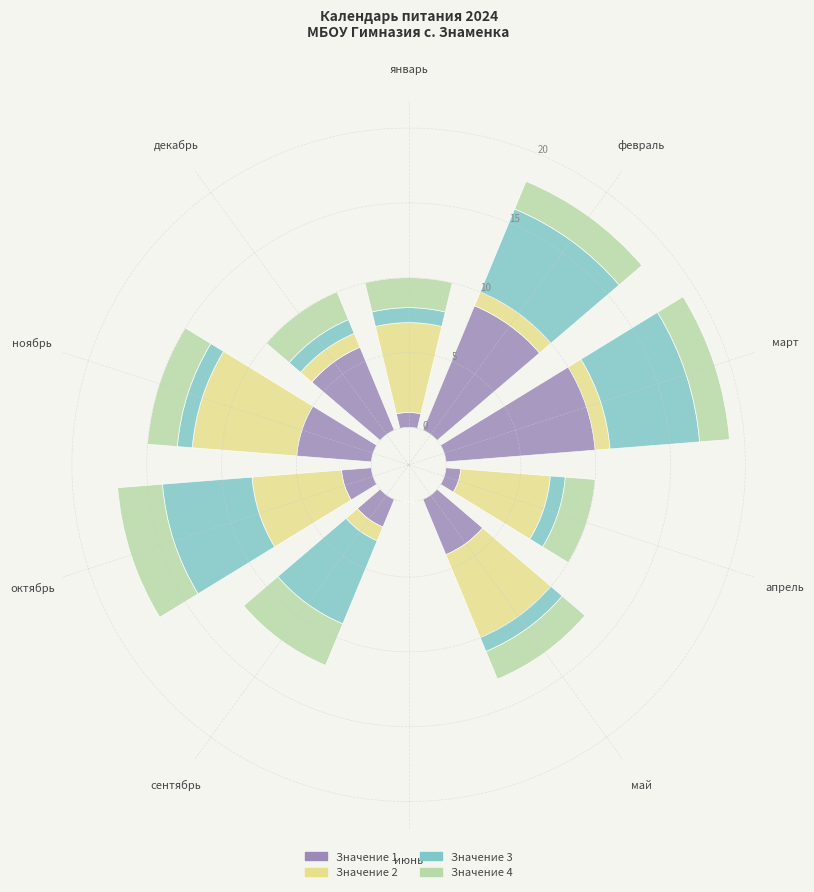

True or false: Значение 1 has a value of 1 at октябрь.

False